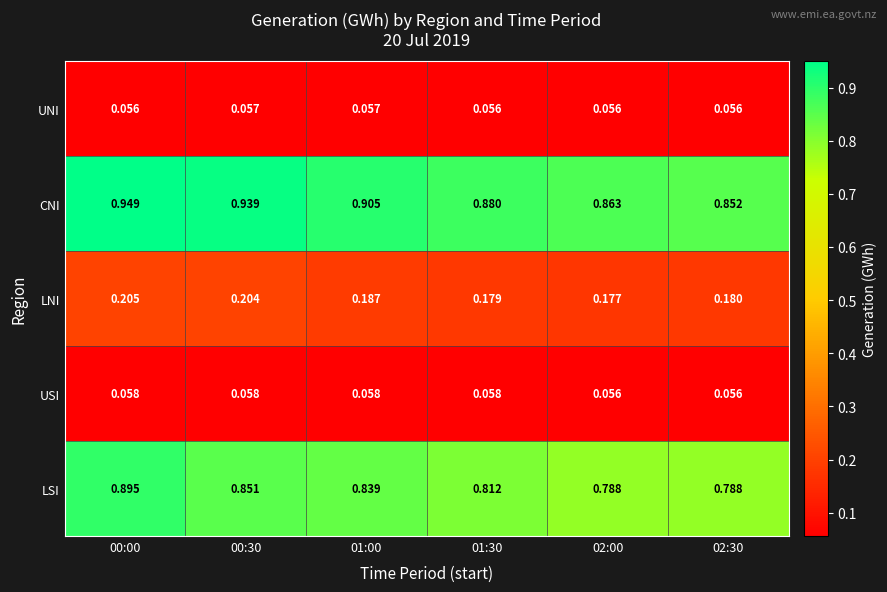

Which series has the largest total across all categories?

CNI